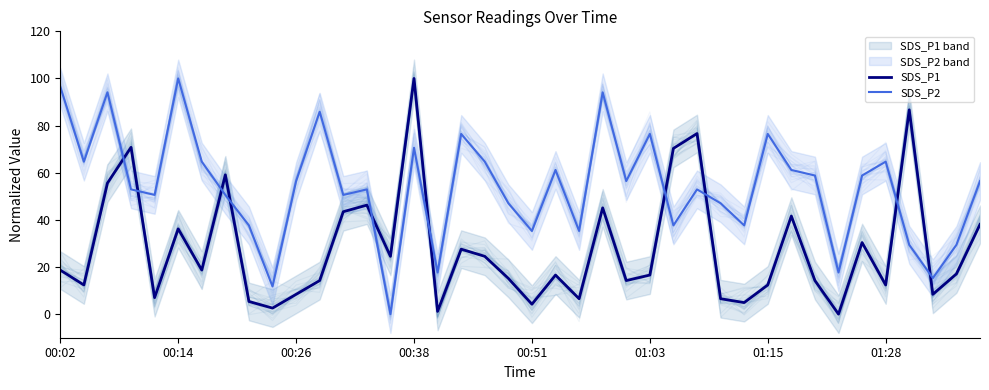

What value does the SDS_P2 series have at 01:15?

76.5